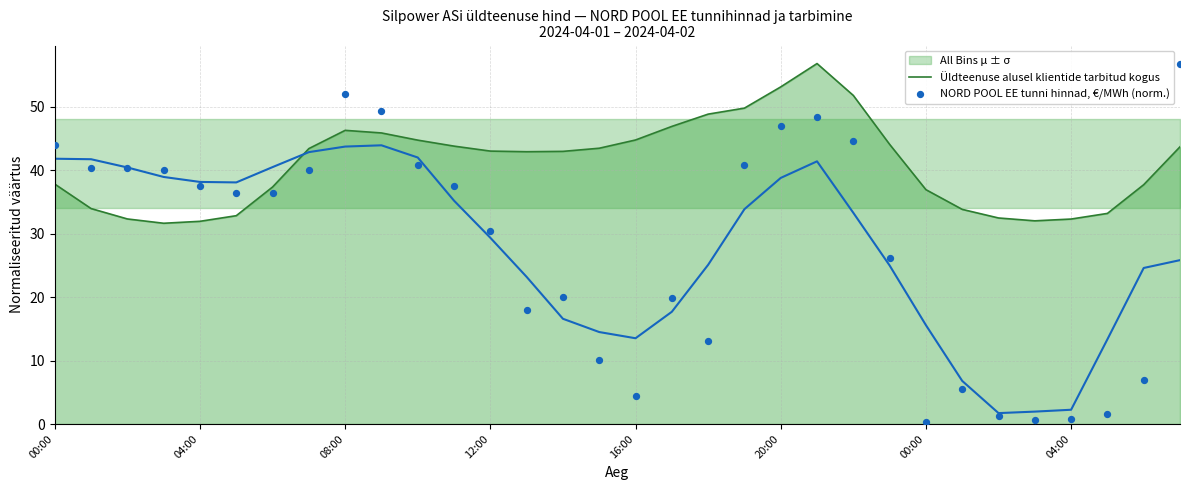

Which series has the largest Y range (max minus min)?

NORD POOL EE tunni hinnad, €/MWh (norm.)